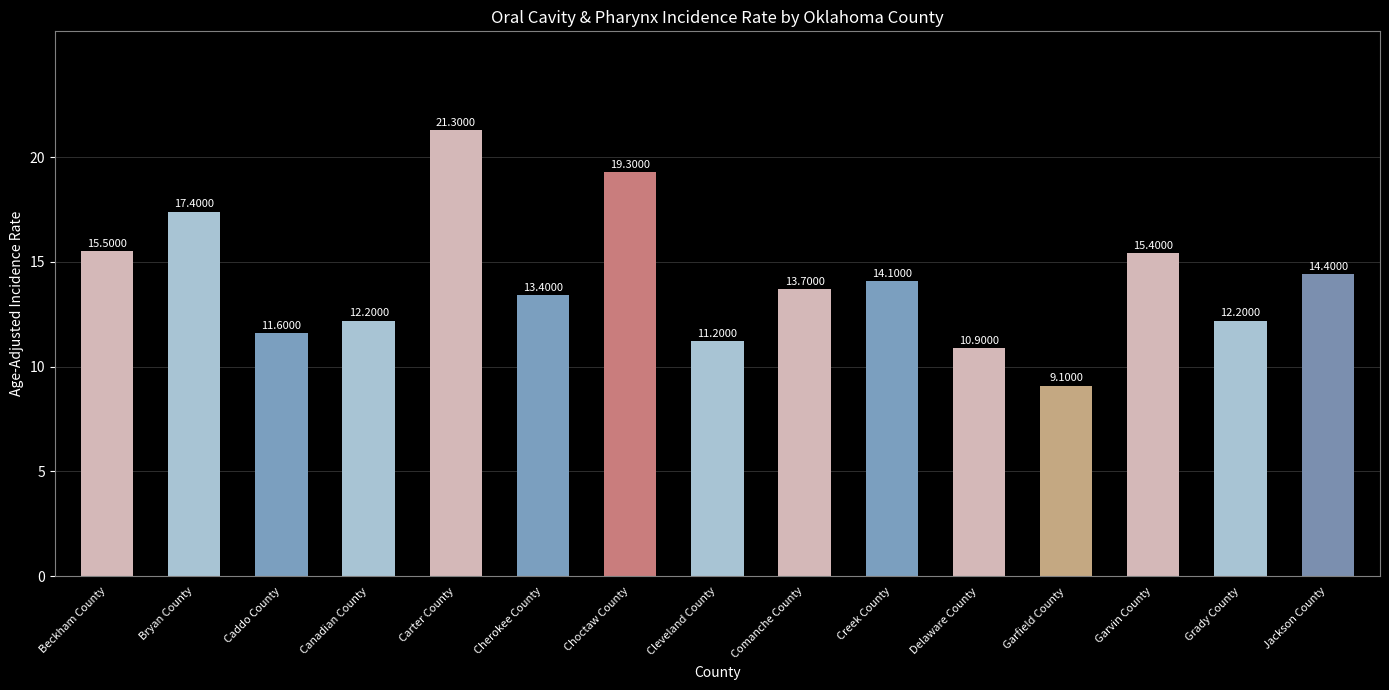

What is the label of the 8th bar from the right?

Cleveland County